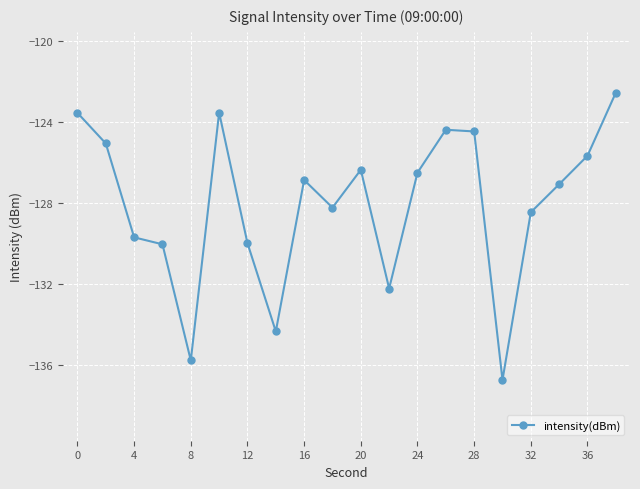

What is the value of the 11th point from the left?

-126.3